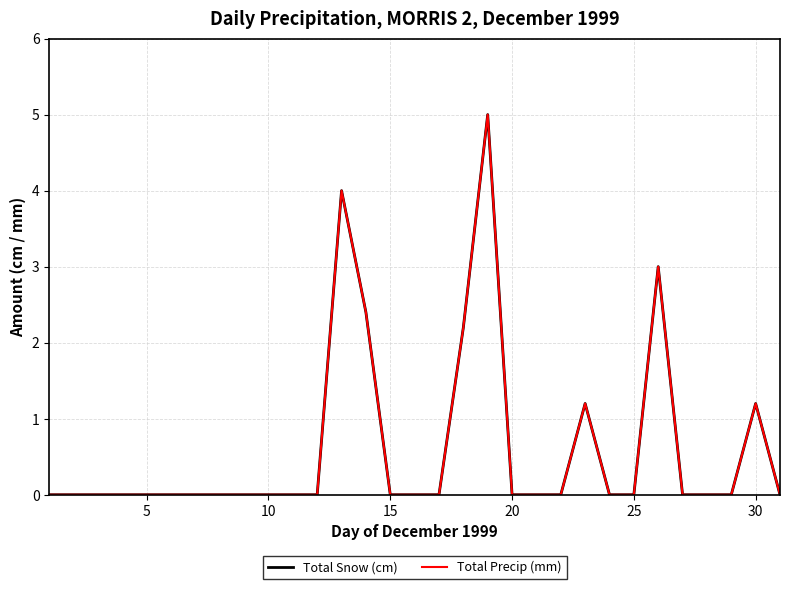

Does the chart display data point markers on the line(s)?

No